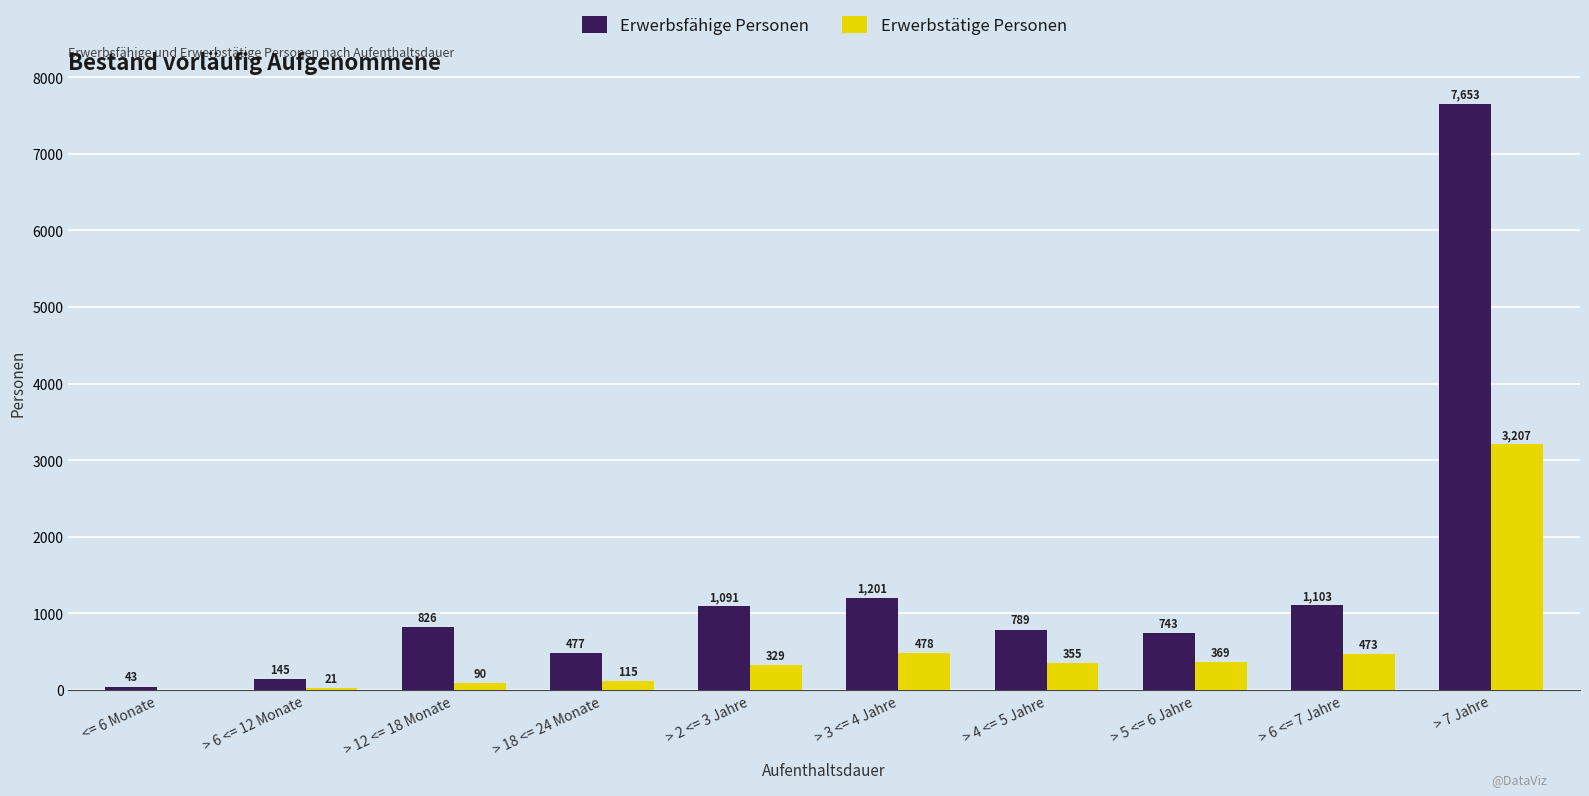

Does the chart contain stacked bars?

No